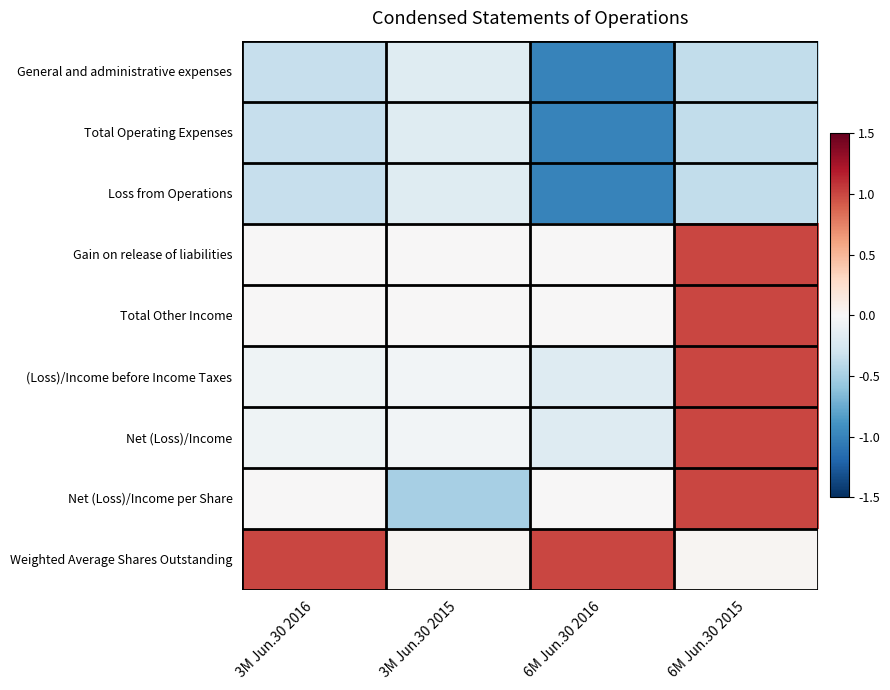

At how many categories does at least one series exceed 0?

4